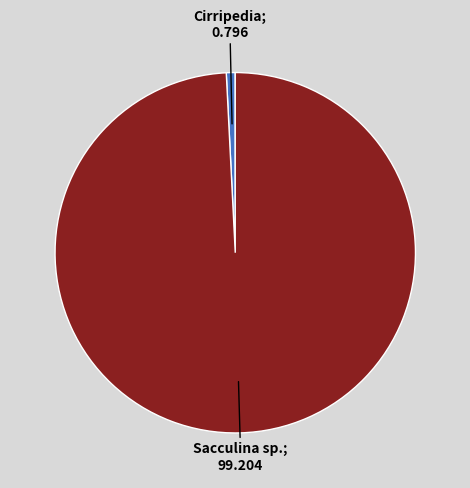

How many segments does this pie chart have?

2